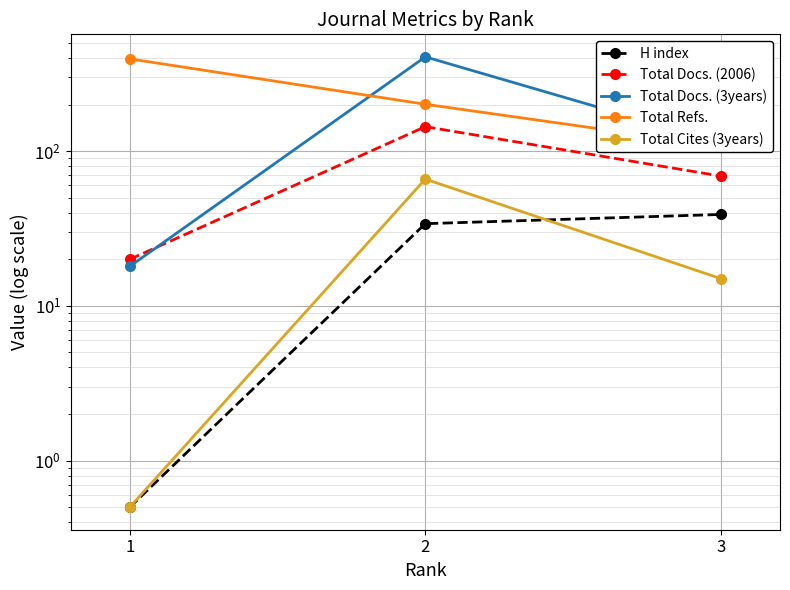

Reading right to left, list all the values displayed in this chart.

H index: 3=39.0	2=34.0	1=0.5
Total Docs. (2006): 3=69.0	2=144.0	1=20.0
Total Docs. (3years): 3=113.0	2=407.0	1=18.0
Total Refs.: 3=108.0	2=201.0	1=395.0
Total Cites (3years): 3=15.0	2=66.0	1=0.5